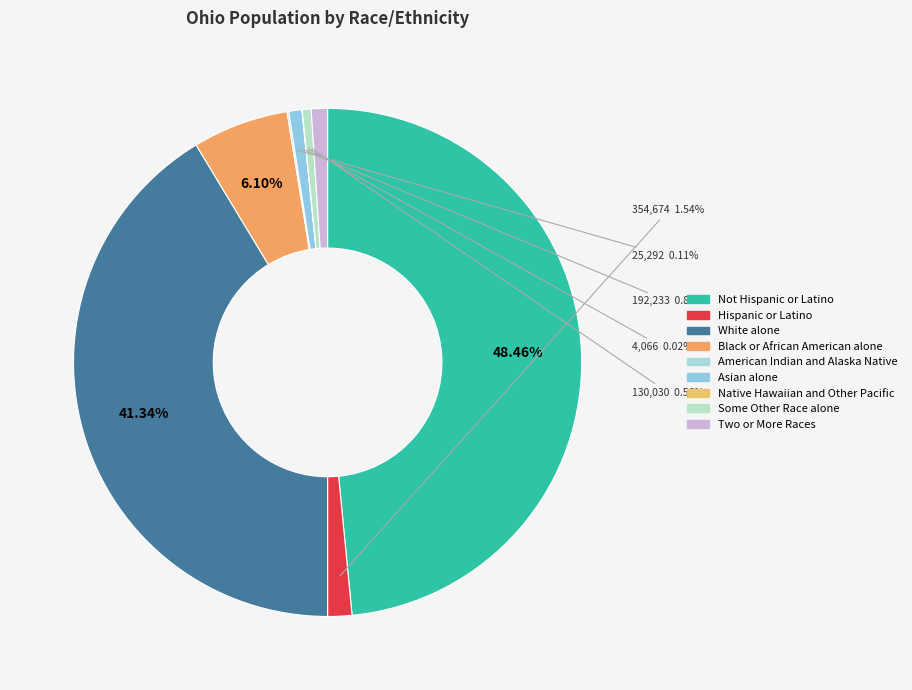

What percentage do Not Hispanic or Latino and Black or African American alone together represent?

54.6%